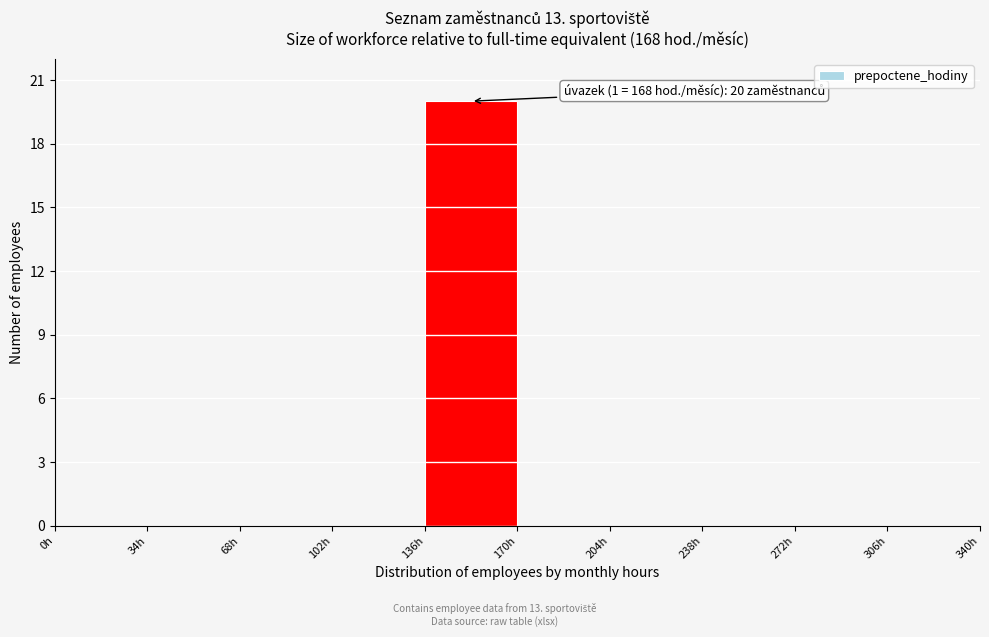

Which range on the x-axis has the tallest bar?

136 to 170